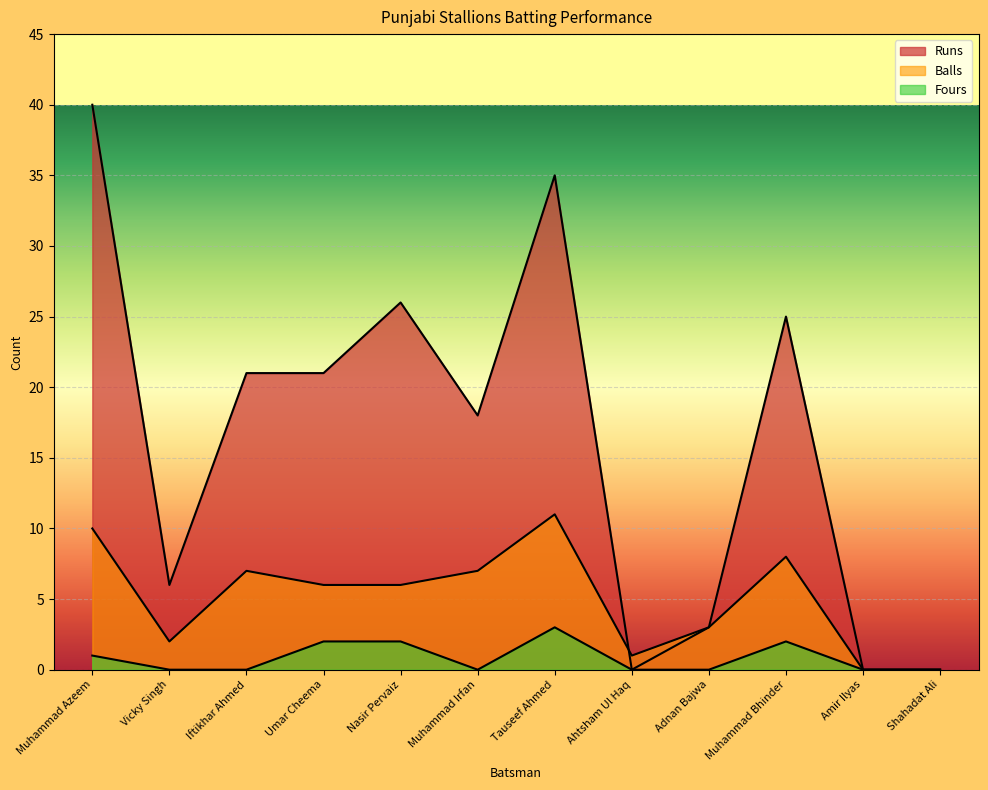

How many lines are shown in the chart?

3